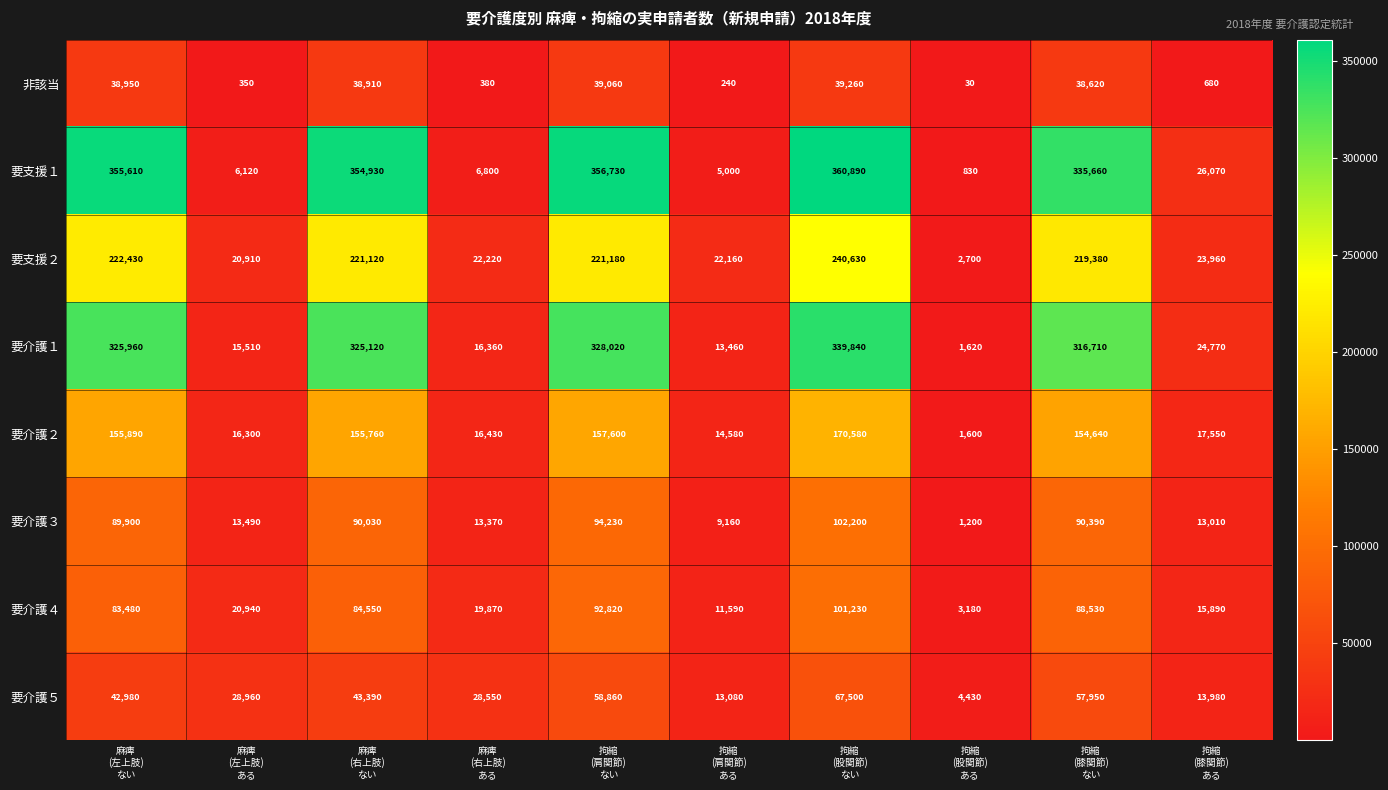

What is the maximum value shown in the chart?

360890